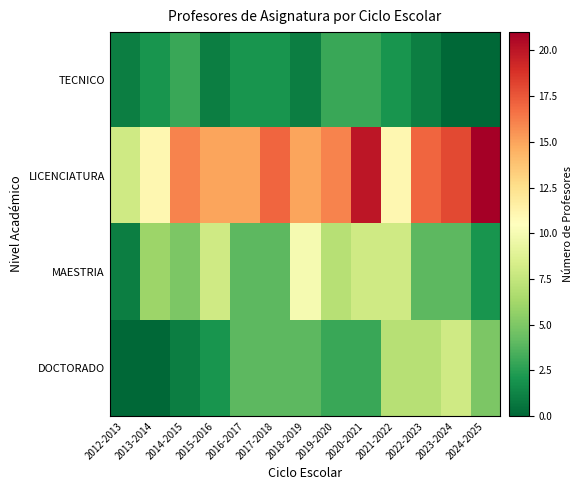

At which category does the chart reach its minimum across all series?

2023-2024